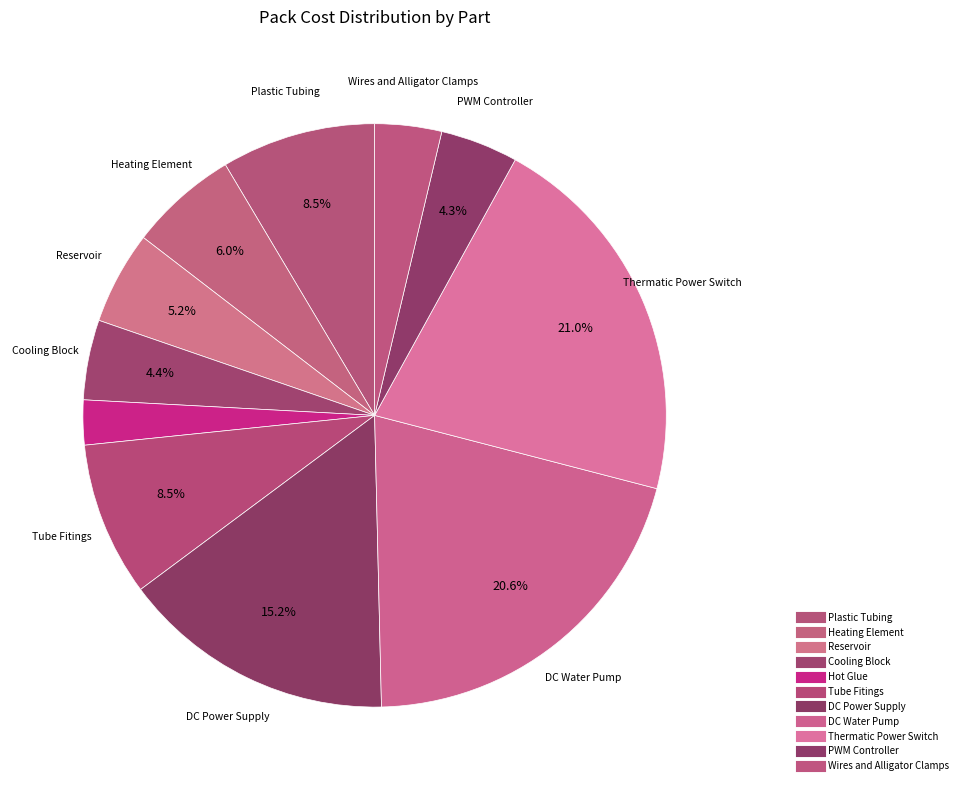

Which category has the biggest portion of the pie?

Thermatic Power Switch